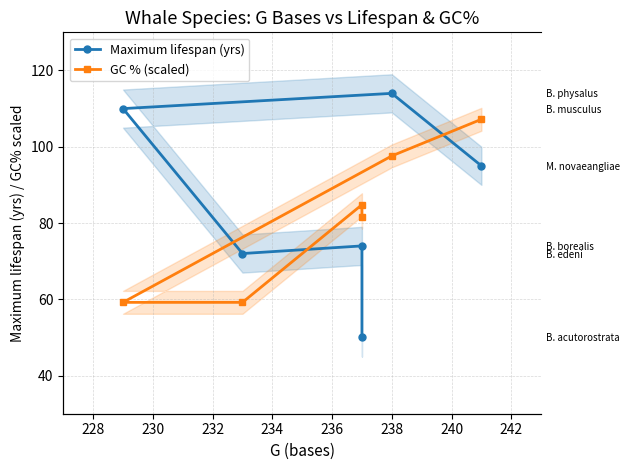

What are all the series names shown in the legend?

Maximum lifespan (yrs), GC % (scaled)